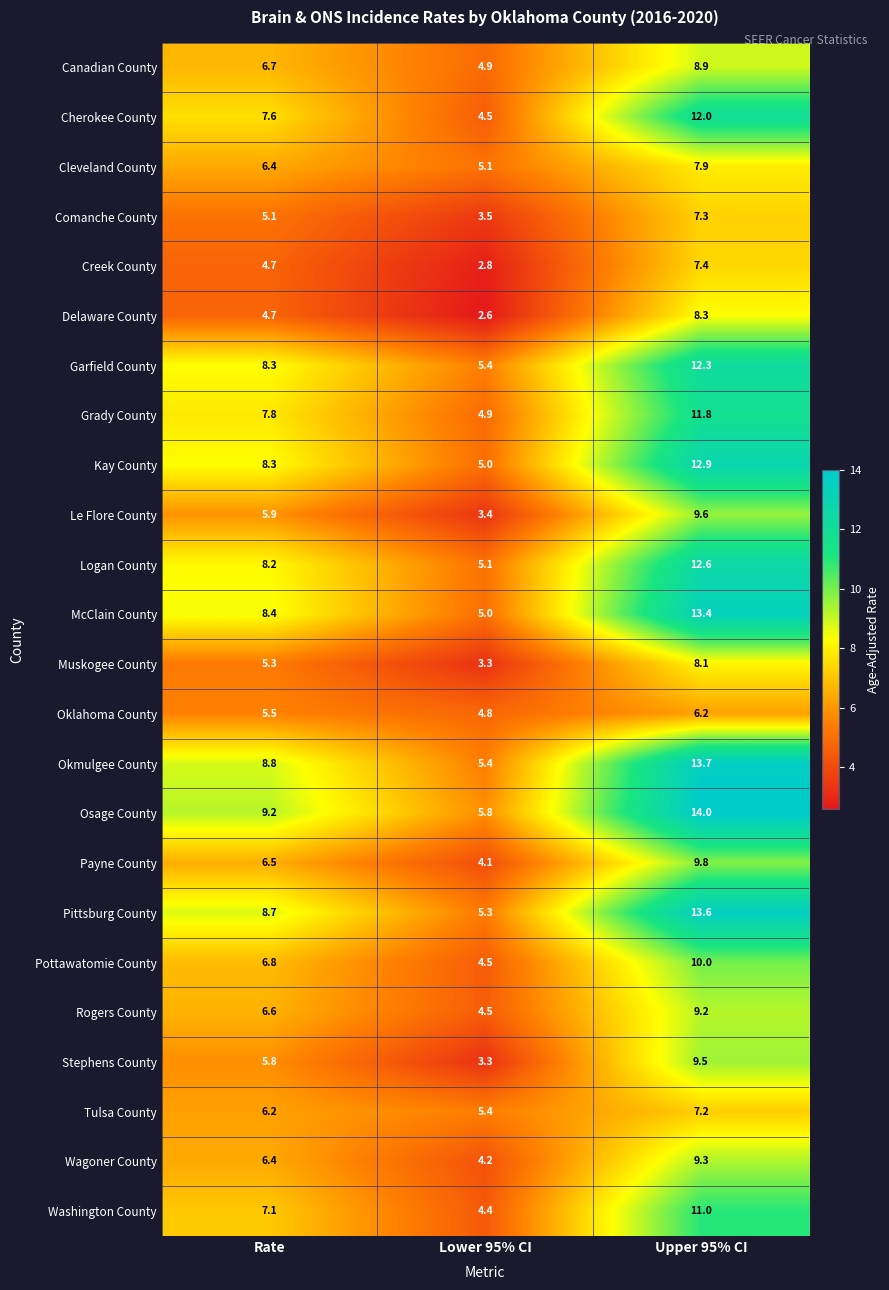

True or false: Kay County has a value of 21.5 at Upper 95% CI.

False